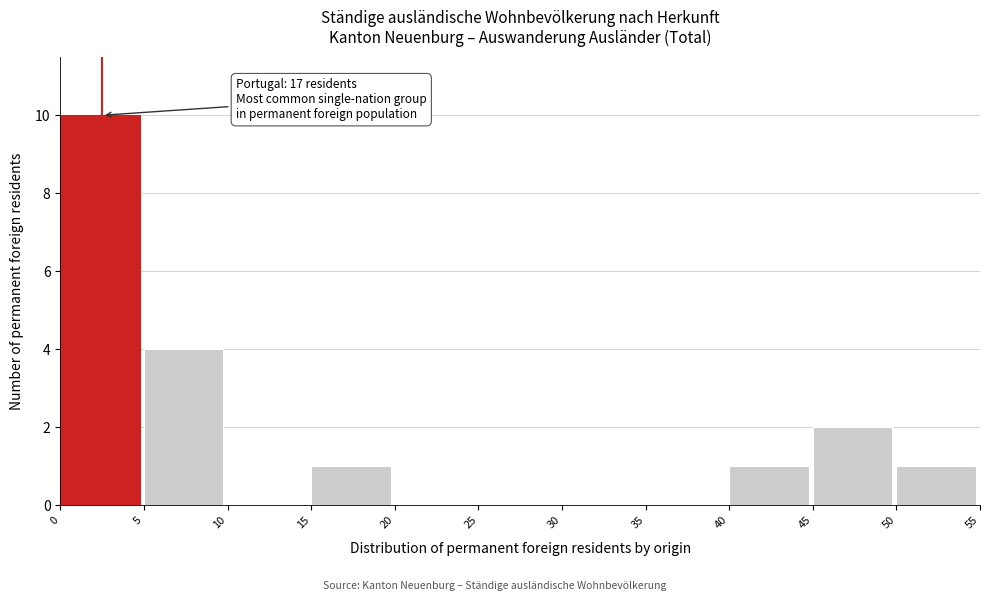

Which range on the x-axis has the tallest bar?

0 to 5